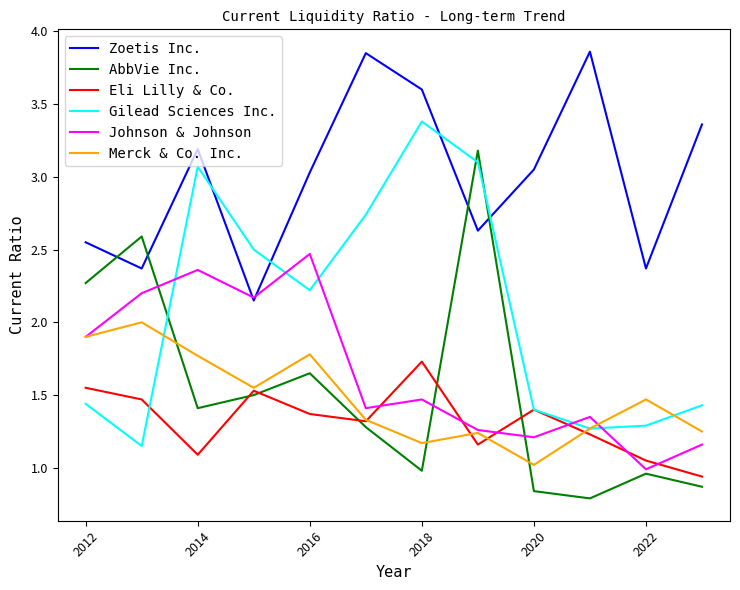

Which series has the largest total across all categories?

Zoetis Inc.